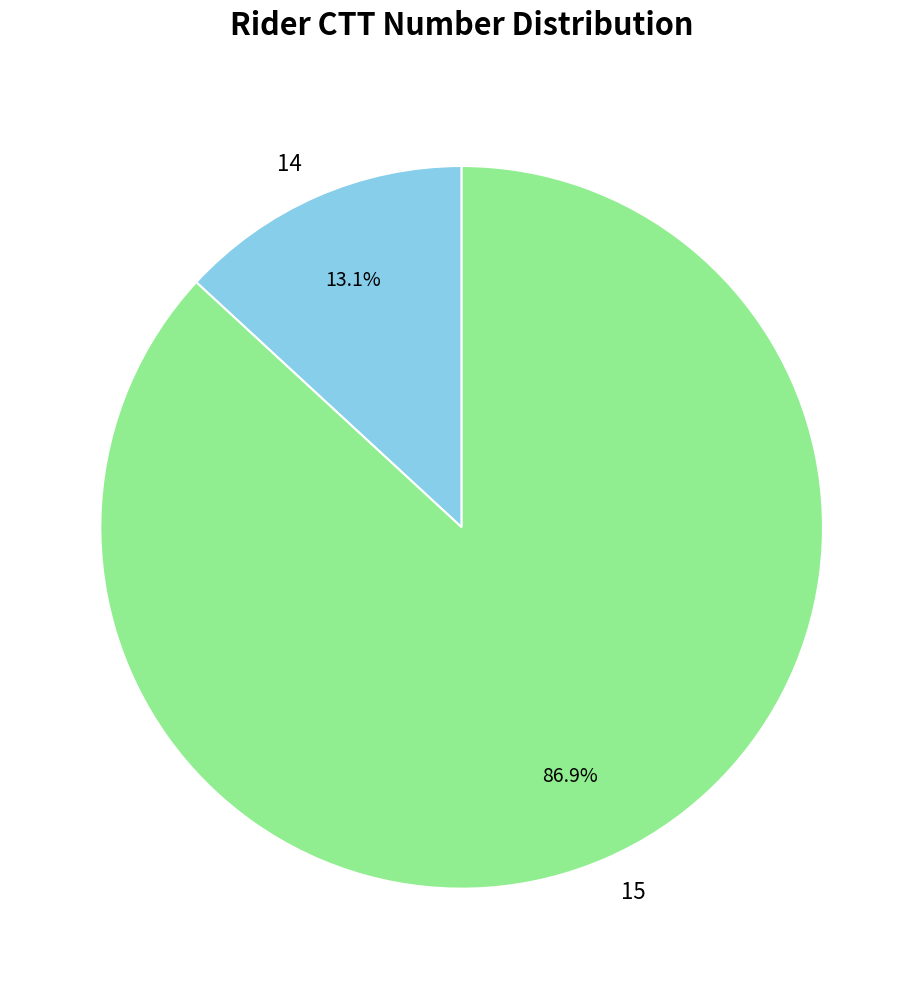

The 14 slice represents 19% of the pie. True or false?

False